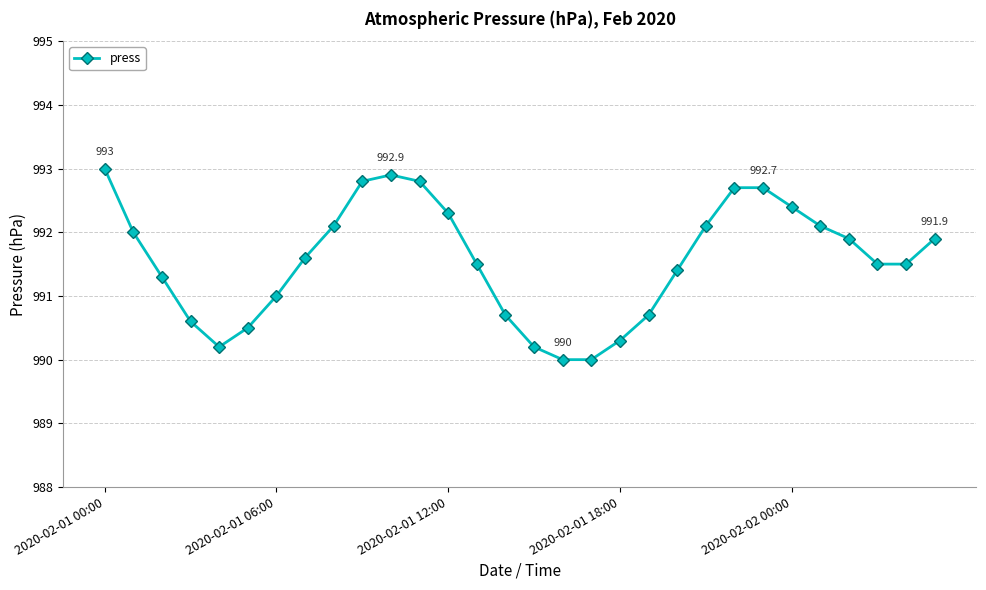

What is the value of the 14th point from the left?

991.5